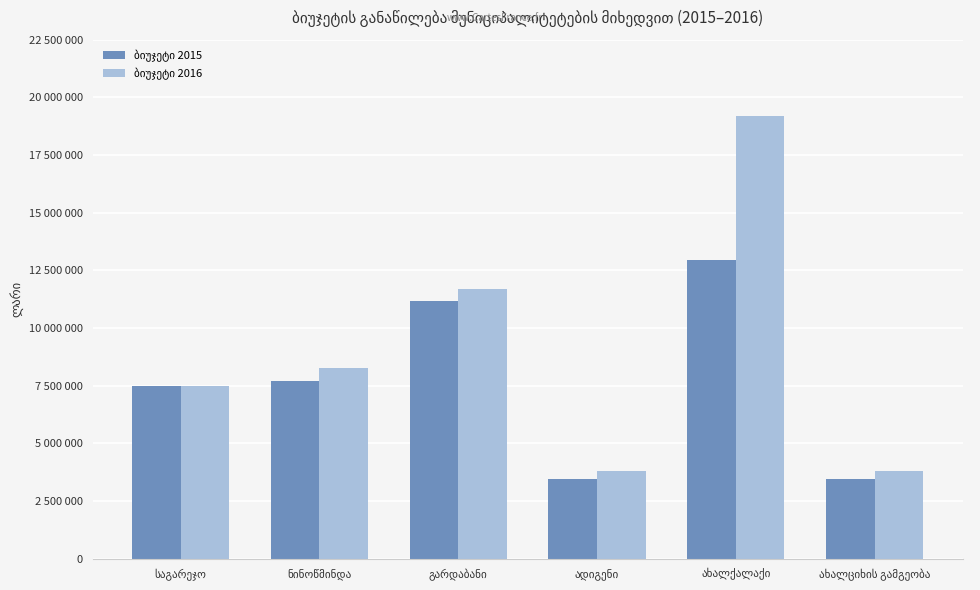

Is it true that ბიუჯეტი 2015 equals 3472900 at ადიგენი?

True